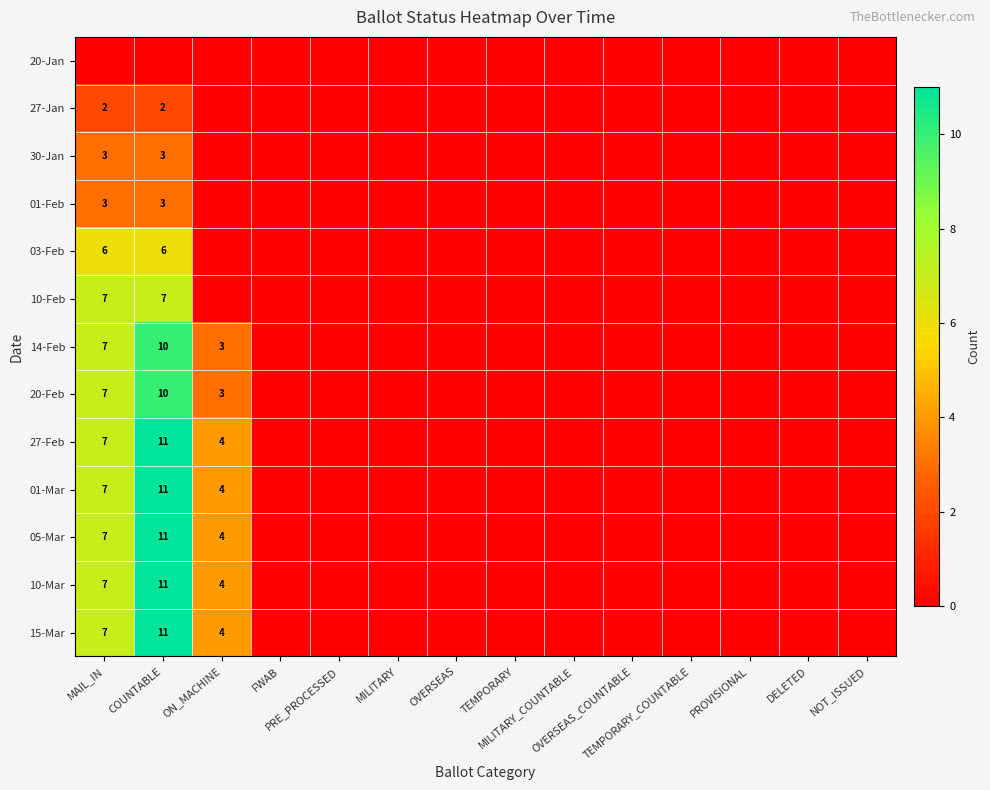

What is the sum of all 05-Mar values?

22